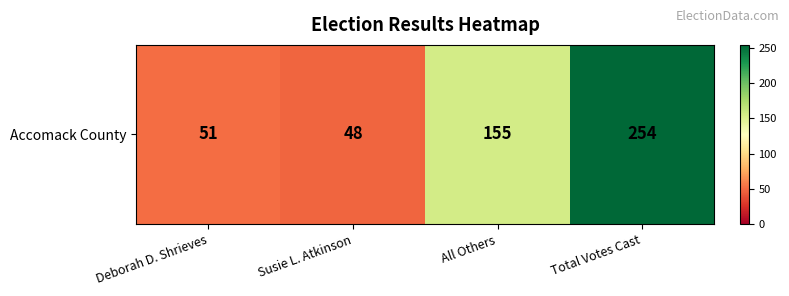

At which label is the value closest to 151?

All Others